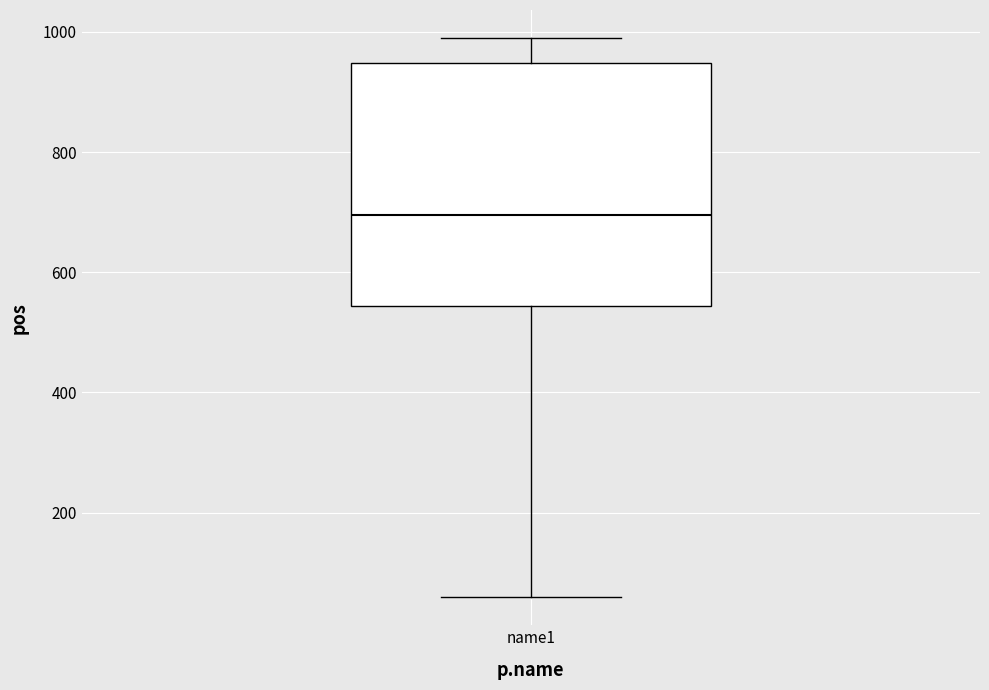

Where does the lower whisker of the box for name1 end on the y-axis? The values are not printed on the chart, so give them approximately, as read against the axis.

60